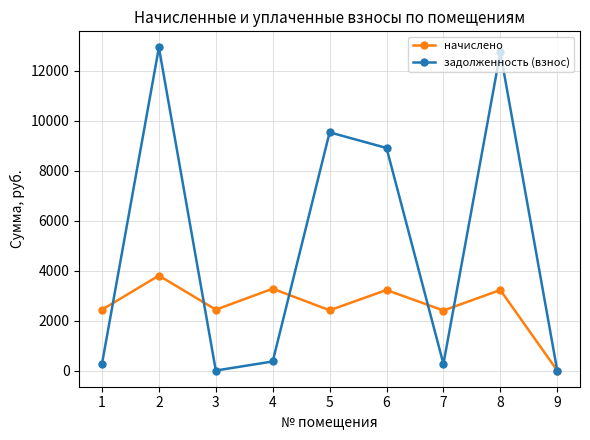

How many data points in задолженность (взнос) are above 364?

5